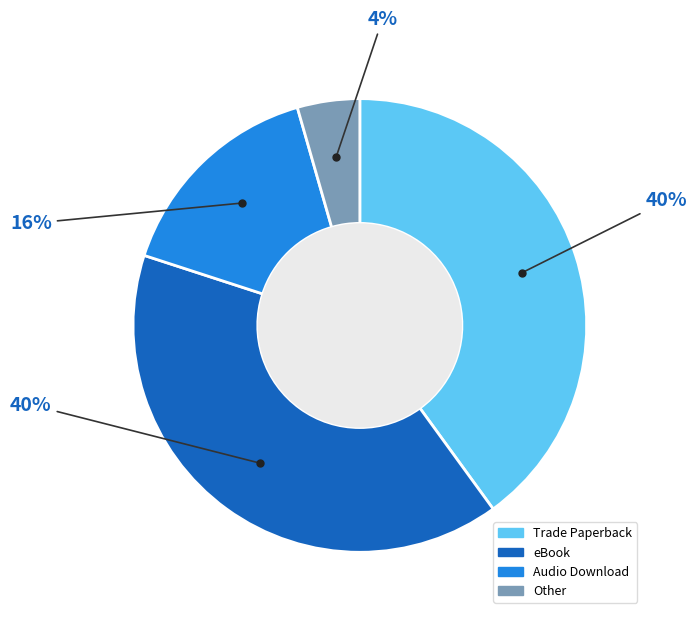

The Trade Paperback slice represents 40% of the pie. True or false?

True